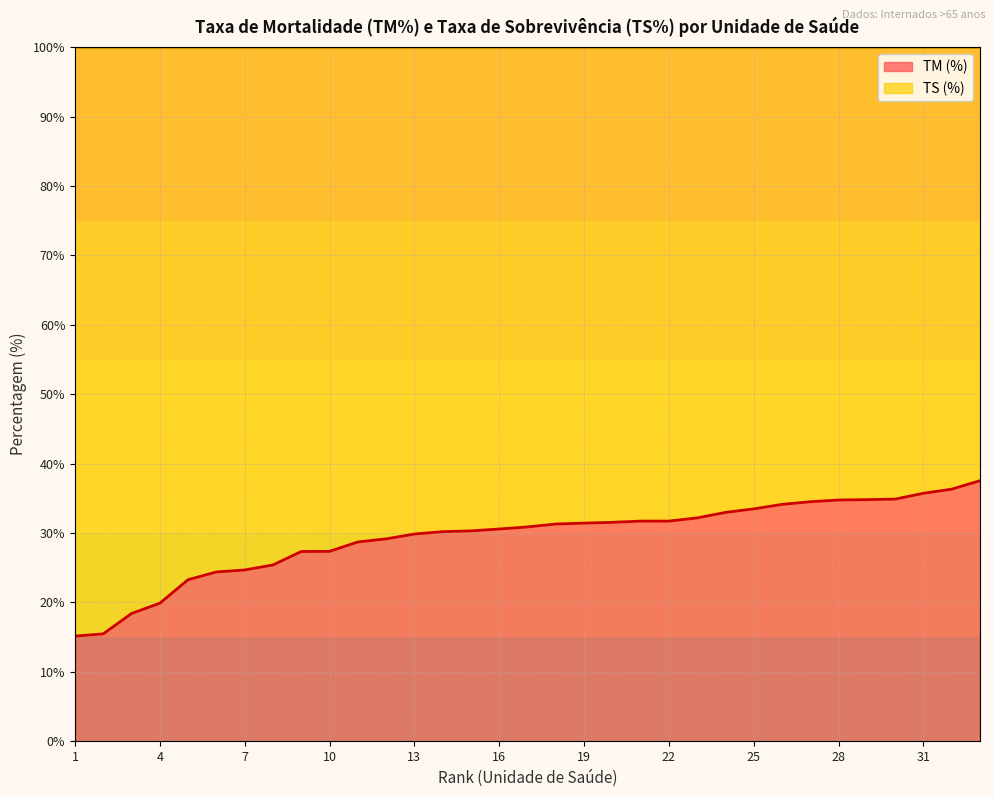

What is the value of the 28th point from the left?

34.8